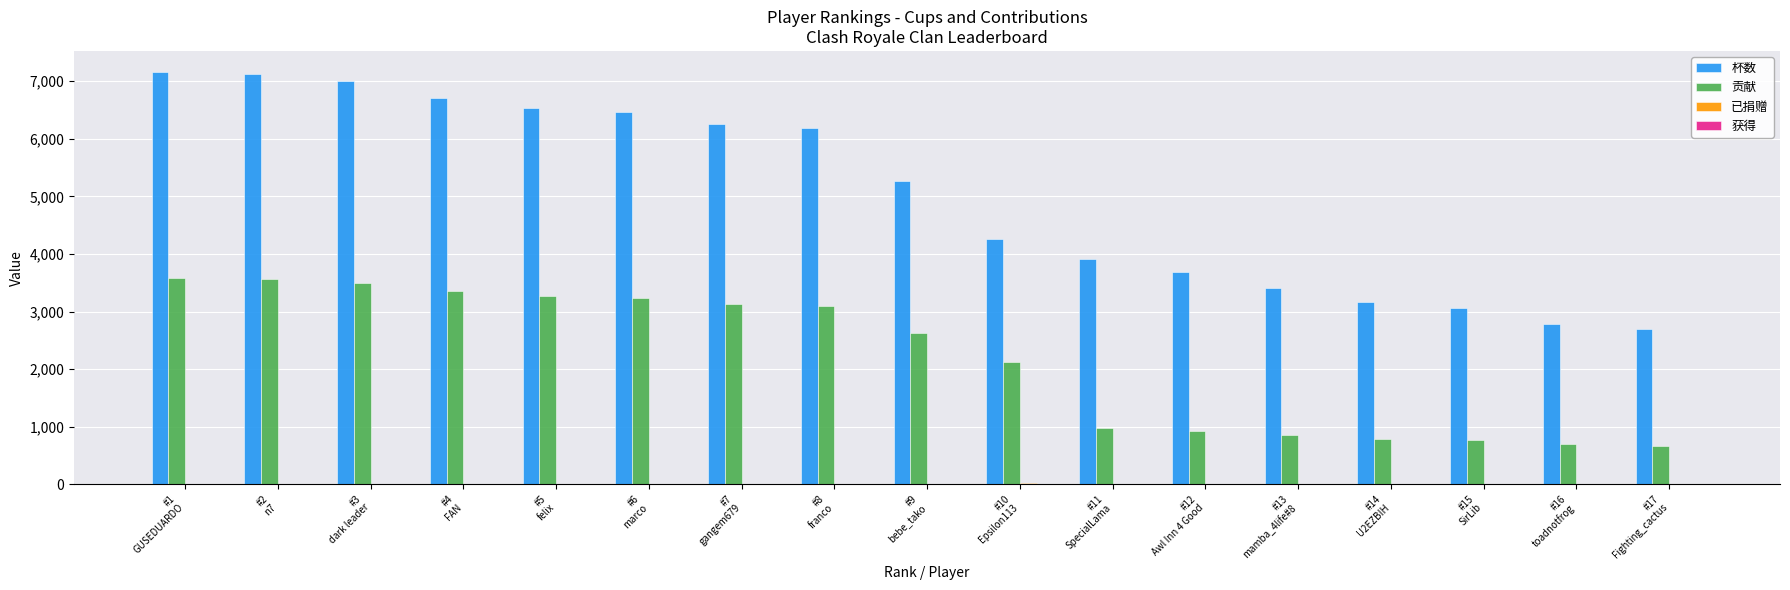

Are the bars grouped side by side (vs. stacked)?

Yes